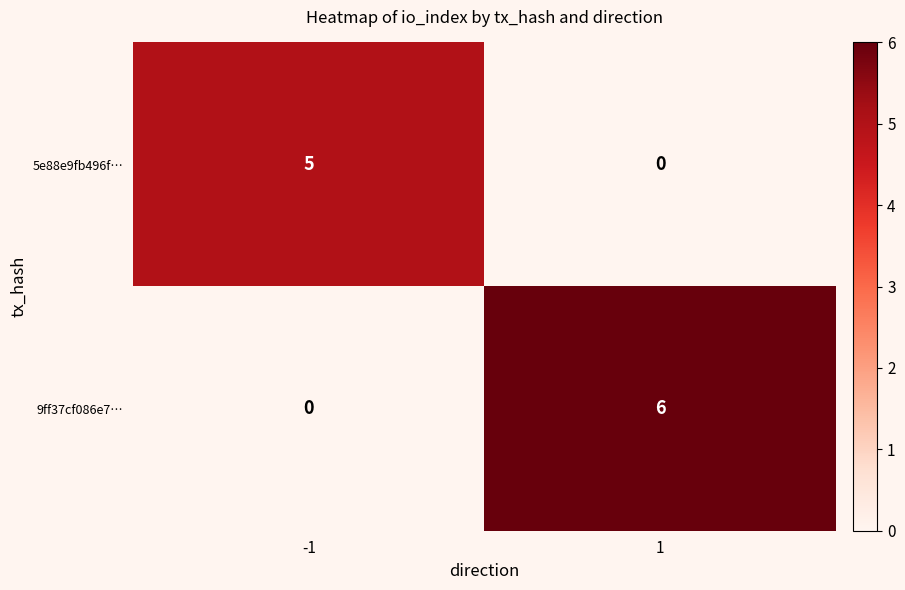

What is the spread (max minus min) of values at 1?

6